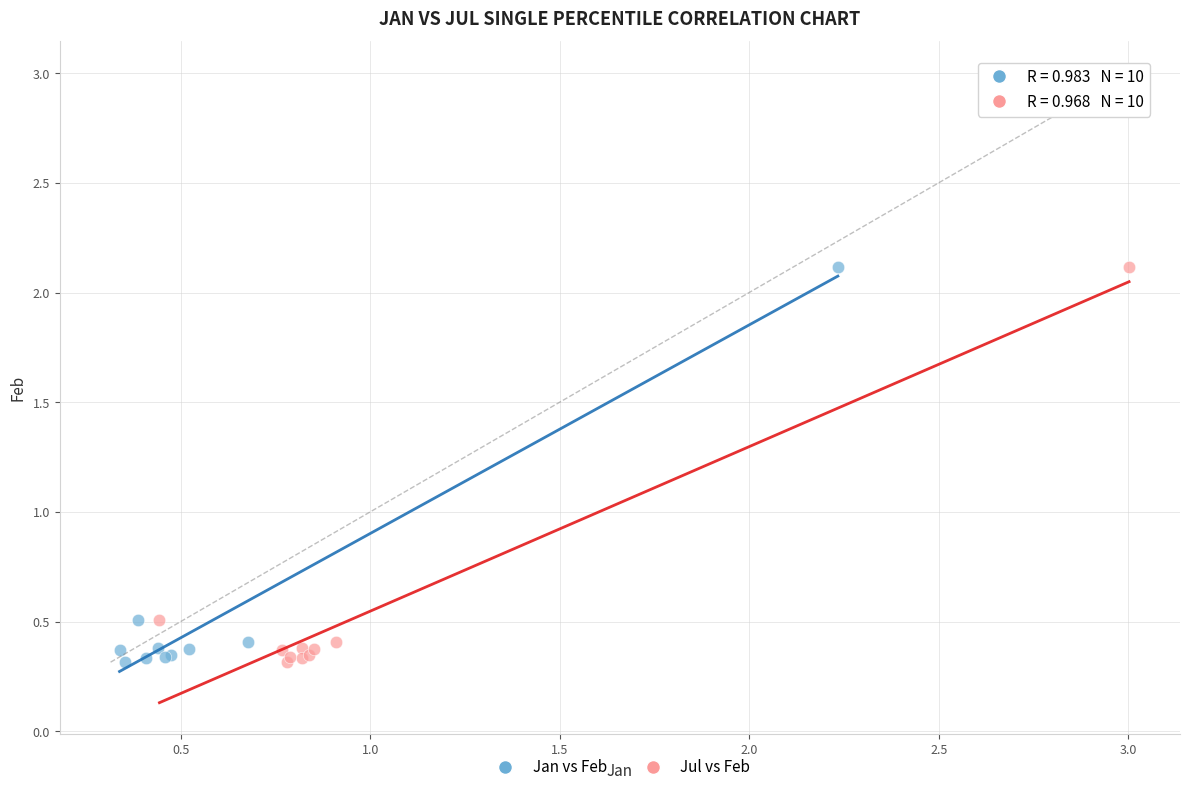

What are all the series names shown in the legend?

Jan vs Feb, Jul vs Feb